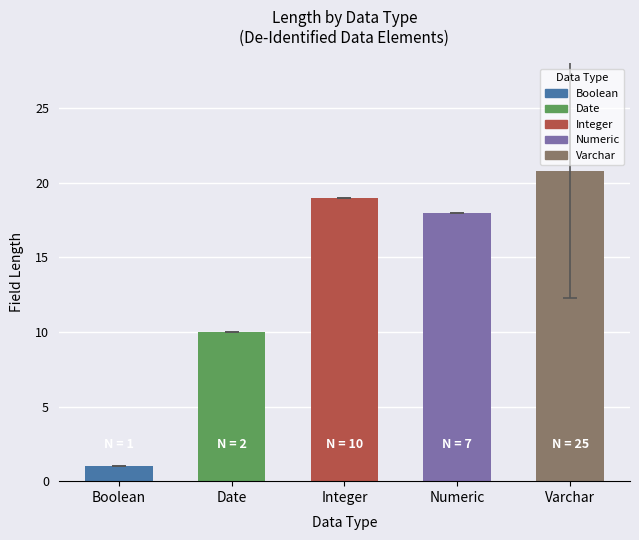

Reading left to right, list all the values displayed in this chart.

1.0	10.0	19.0	18.0	20.8